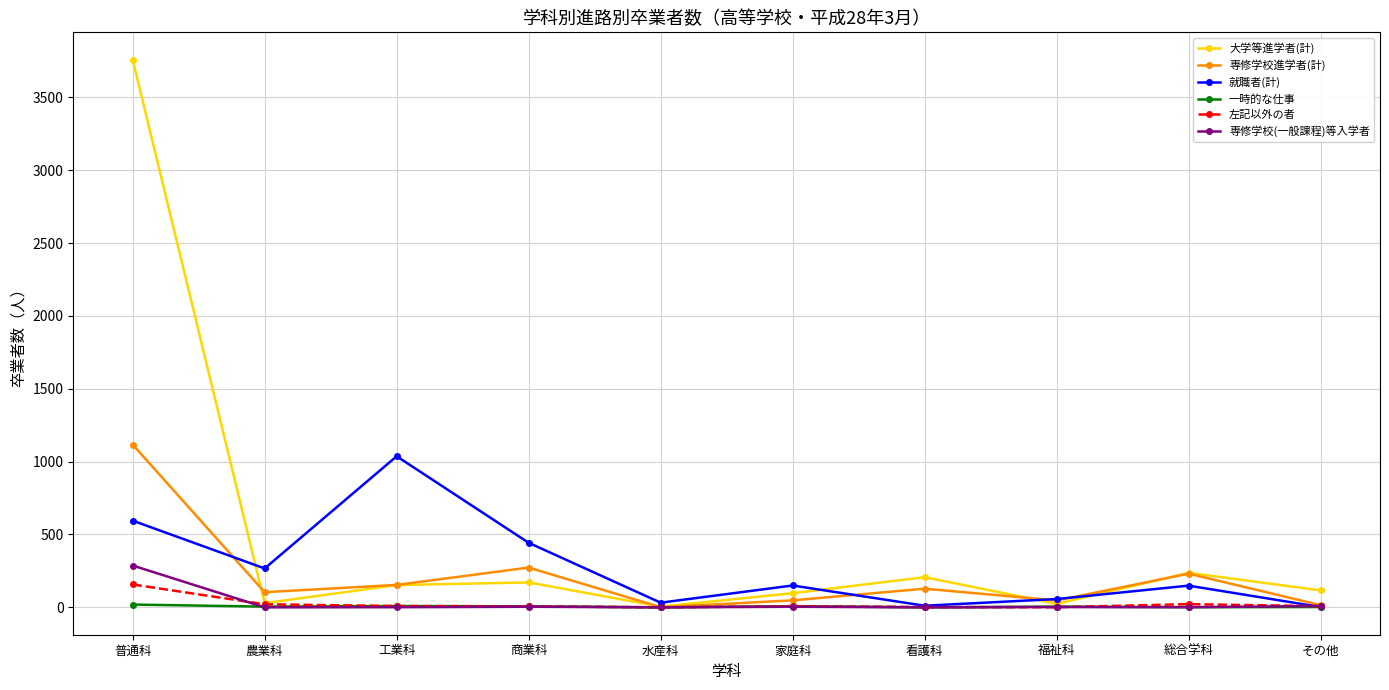

True or false: 大学等進学者(計) has more than 0 interior local peaks.

True